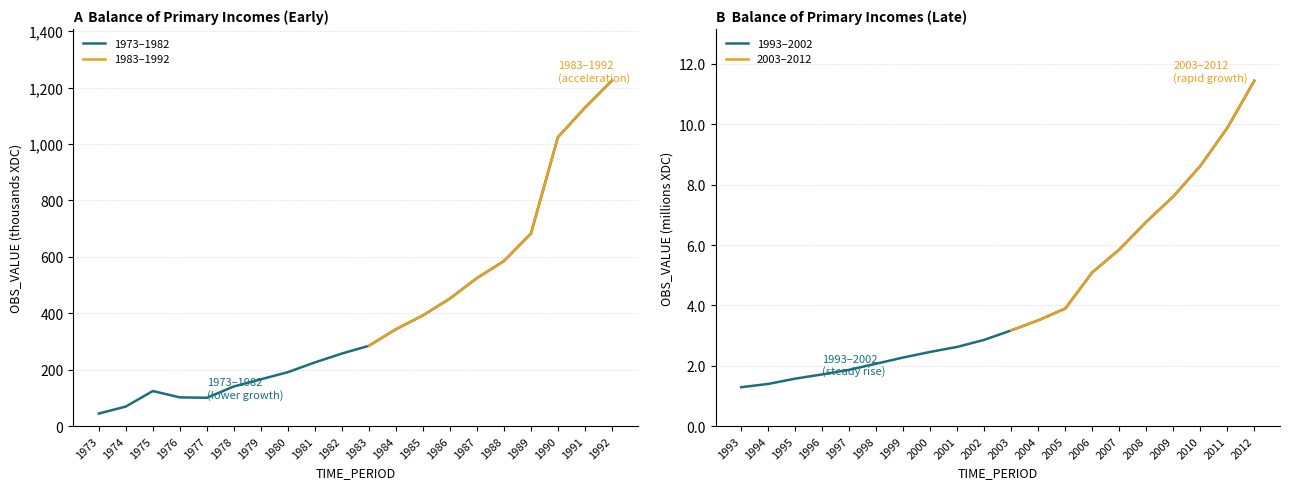

Reading left to right, extract all data points from this chart.

1973=44.4	1974=69.2	1975=124.2	1976=101.7	1977=100.3	1978=140.4	1979=165.8	1980=191.1	1981=225.6	1982=257.1	1983=284.6	1984=343.2	1985=392.2	1986=452.0	1987=524.7	1988=584.9	1989=682.1	1990=1024.2	1991=1128.8	1992=1224.4